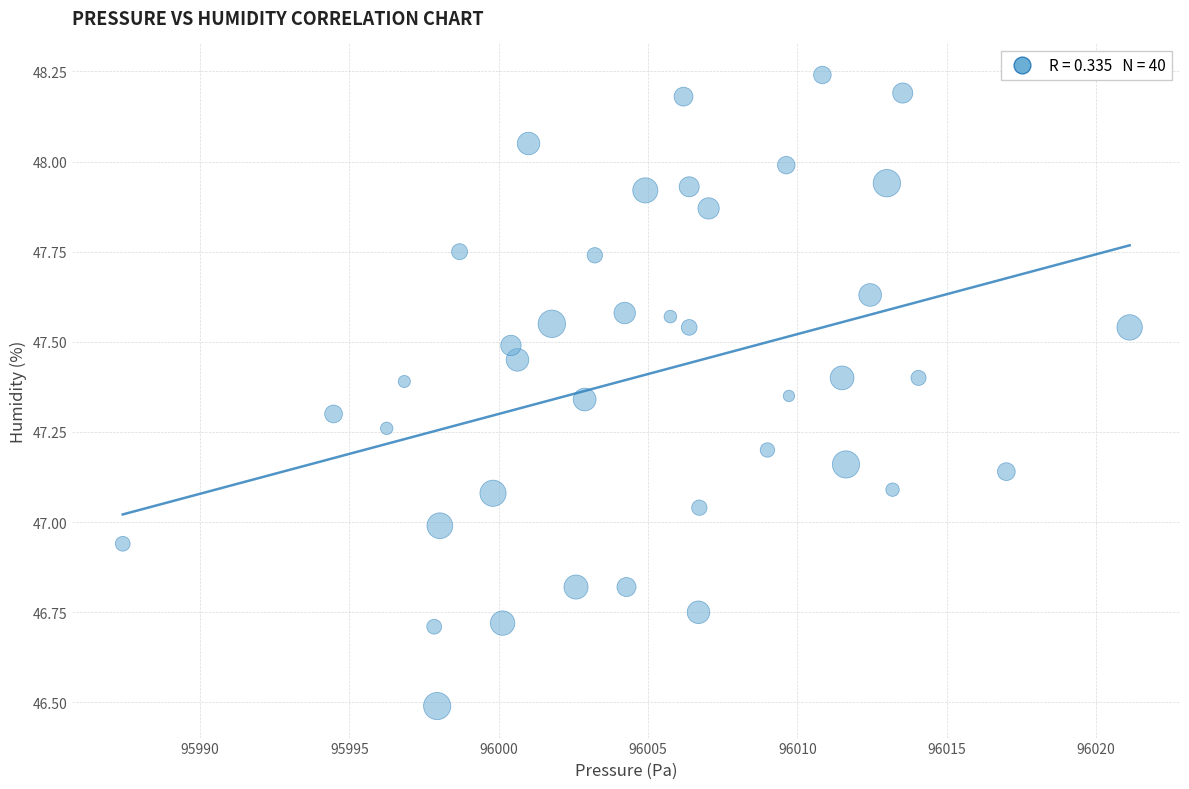

What is the range of X values (max minus min)?

33.7